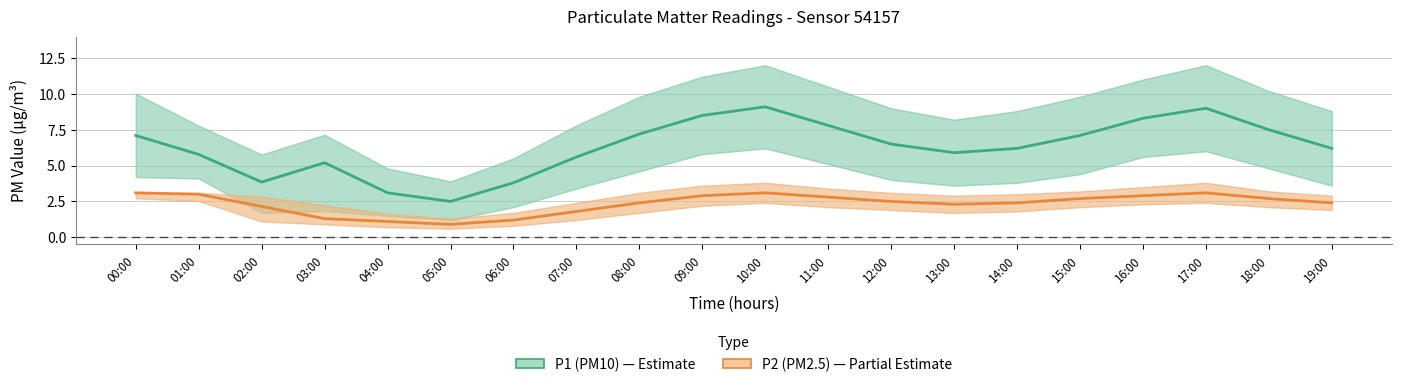

Rank the series by their average value, from highest to lowest.

P1 (PM10), P2 (PM2.5)